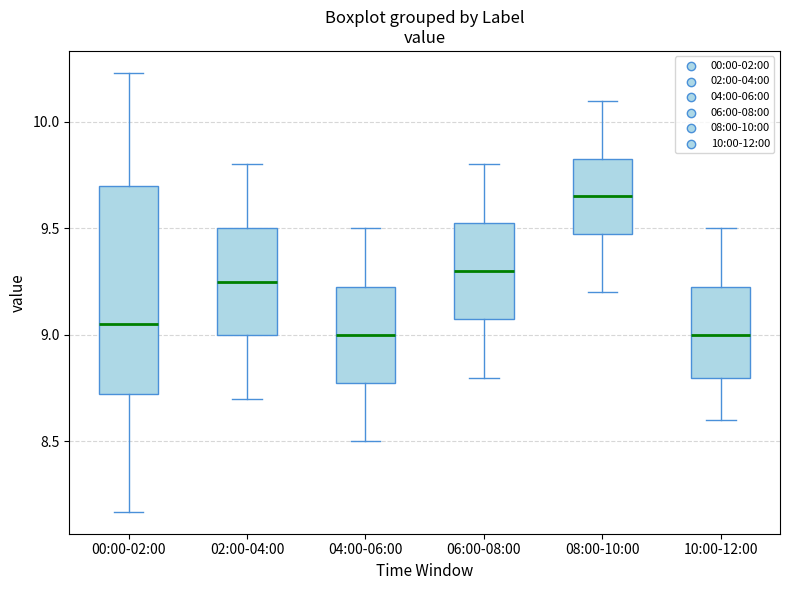

Reading left to right, transcribe this box plot: for each box, give where its median line is, the range the box spans, and where its two whiskers end, as read against the y-axis. The values are not printed on the chart, so give them approximately, as read against the axis.

00:00-02:00: median 9.05, box 8.70 to 9.70, whiskers 8.15 to 10.25
02:00-04:00: median 9.25, box 9.00 to 9.50, whiskers 8.70 to 9.80
04:00-06:00: median 9.00, box 8.80 to 9.25, whiskers 8.50 to 9.50
06:00-08:00: median 9.30, box 9.10 to 9.55, whiskers 8.80 to 9.80
08:00-10:00: median 9.65, box 9.50 to 9.85, whiskers 9.20 to 10.10
10:00-12:00: median 9.00, box 8.80 to 9.25, whiskers 8.60 to 9.50